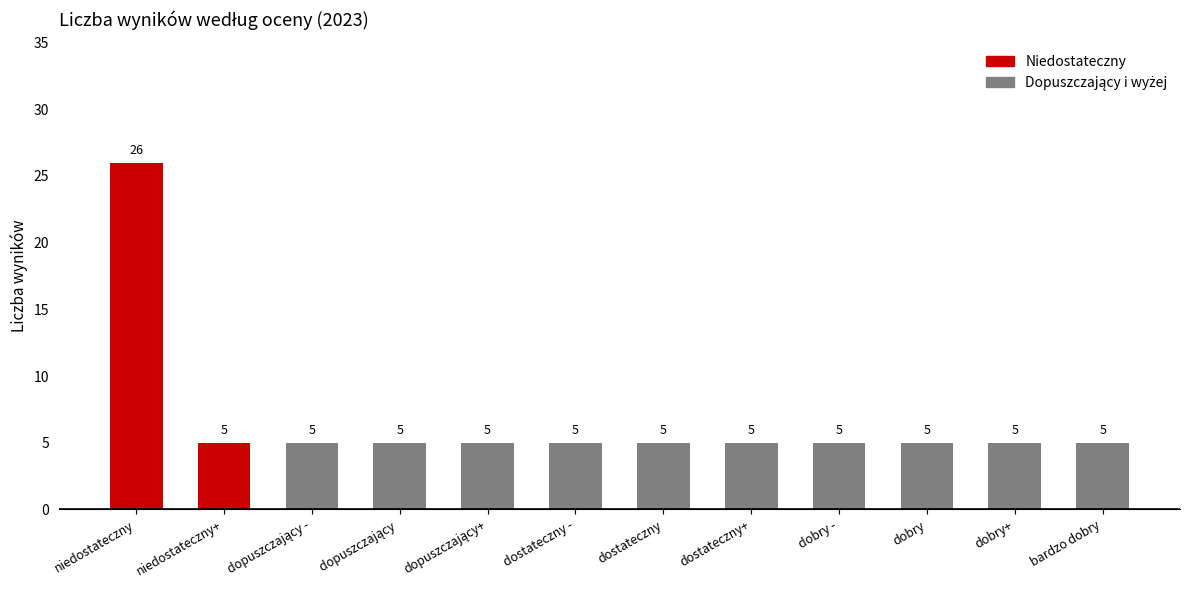

Is it true that the value at dobry is 8?

False